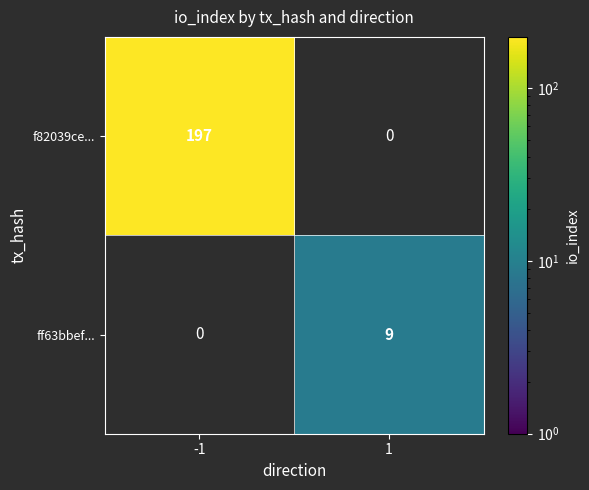

Is the value of f82039ce... at -1 greater than the value of ff63bbef... at 1?

Yes